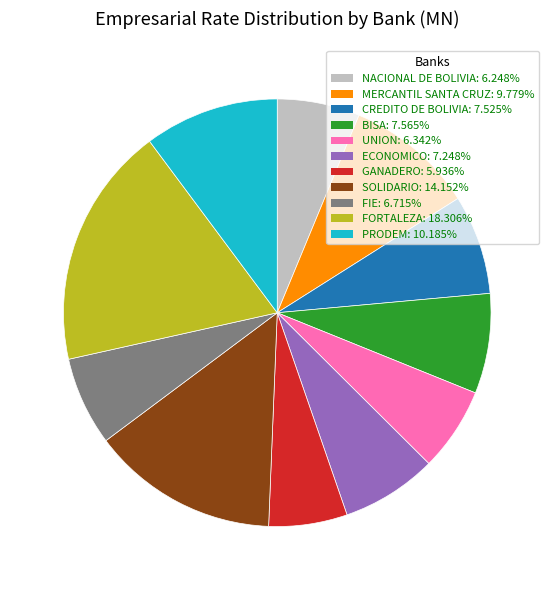

Does CREDITO DE BOLIVIA represent more than half of the total?

No